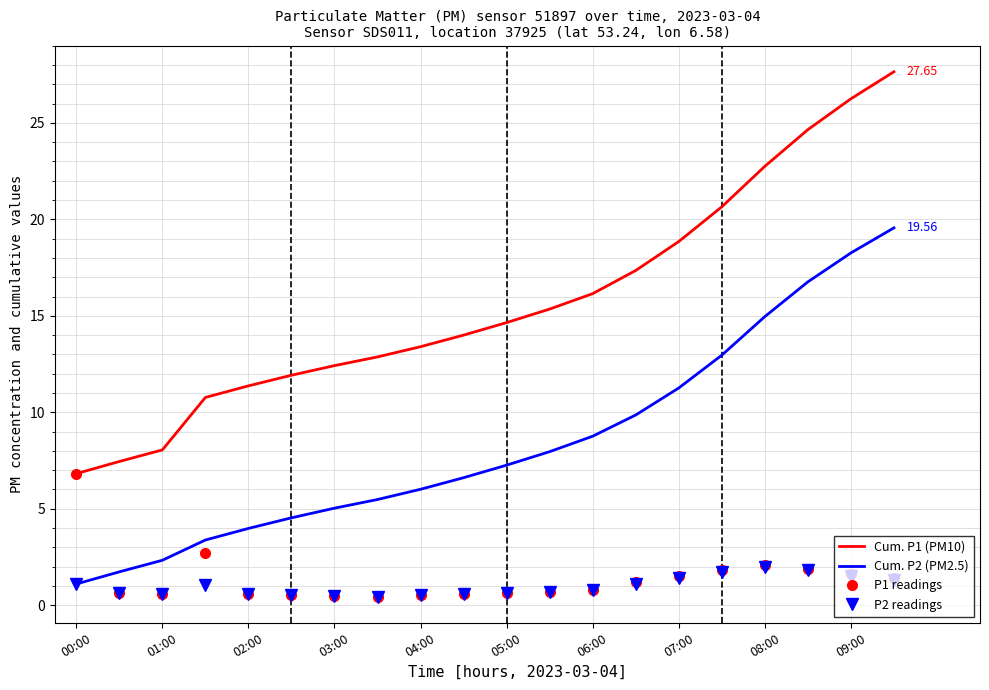

Rank the series by their maximum value, from lowest to highest.

P2 readings, P1 readings, Cum. P2 (PM2.5), Cum. P1 (PM10)